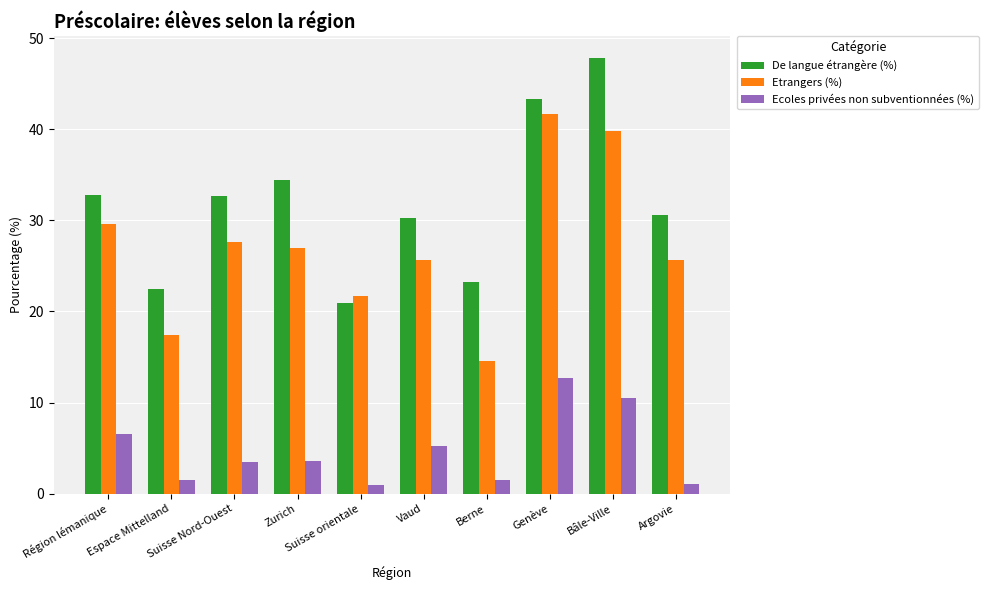

At which label does De langue étrangère (%) reach its minimum?

Suisse orientale